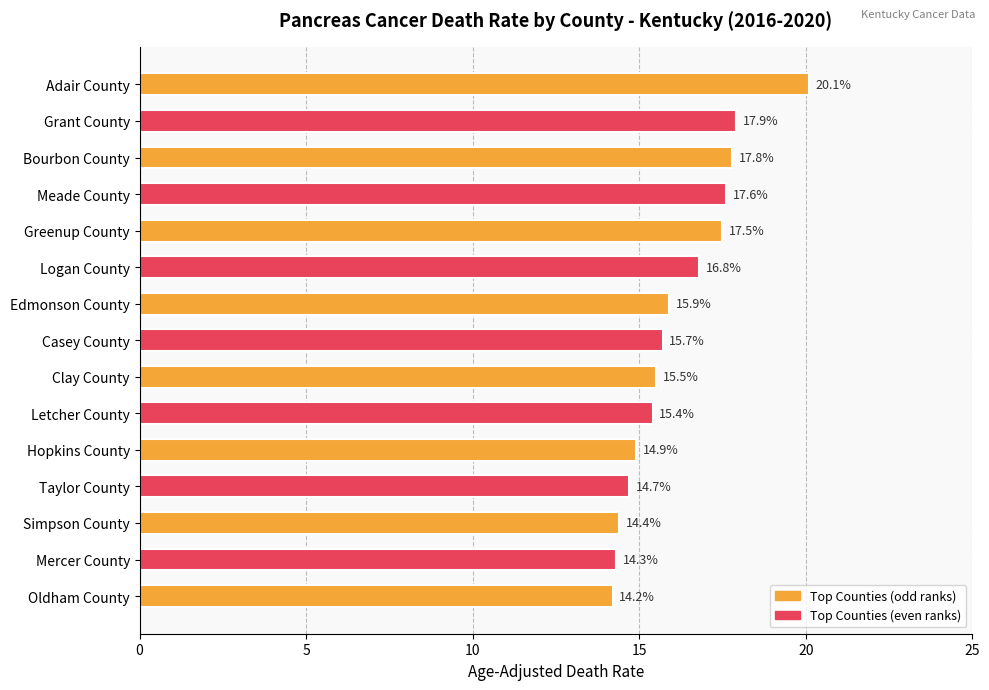

Approximately how many times larger is the value at Grant County compared to Meade County?

1.0